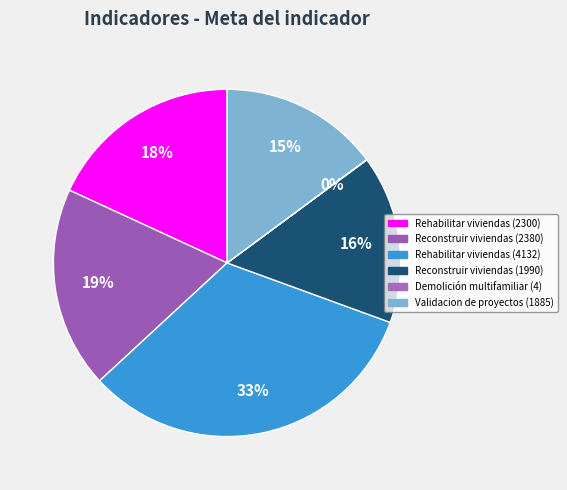

Count the number of slices in the pie.

6